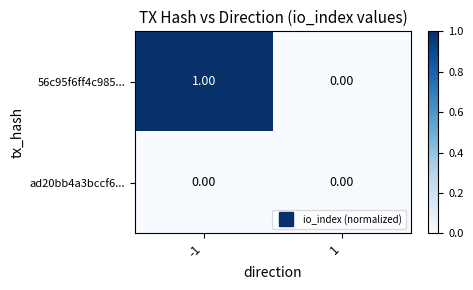

Rank the series by their maximum value, from lowest to highest.

ad20bb4a3bccf6..., 56c95f6ff4c985...